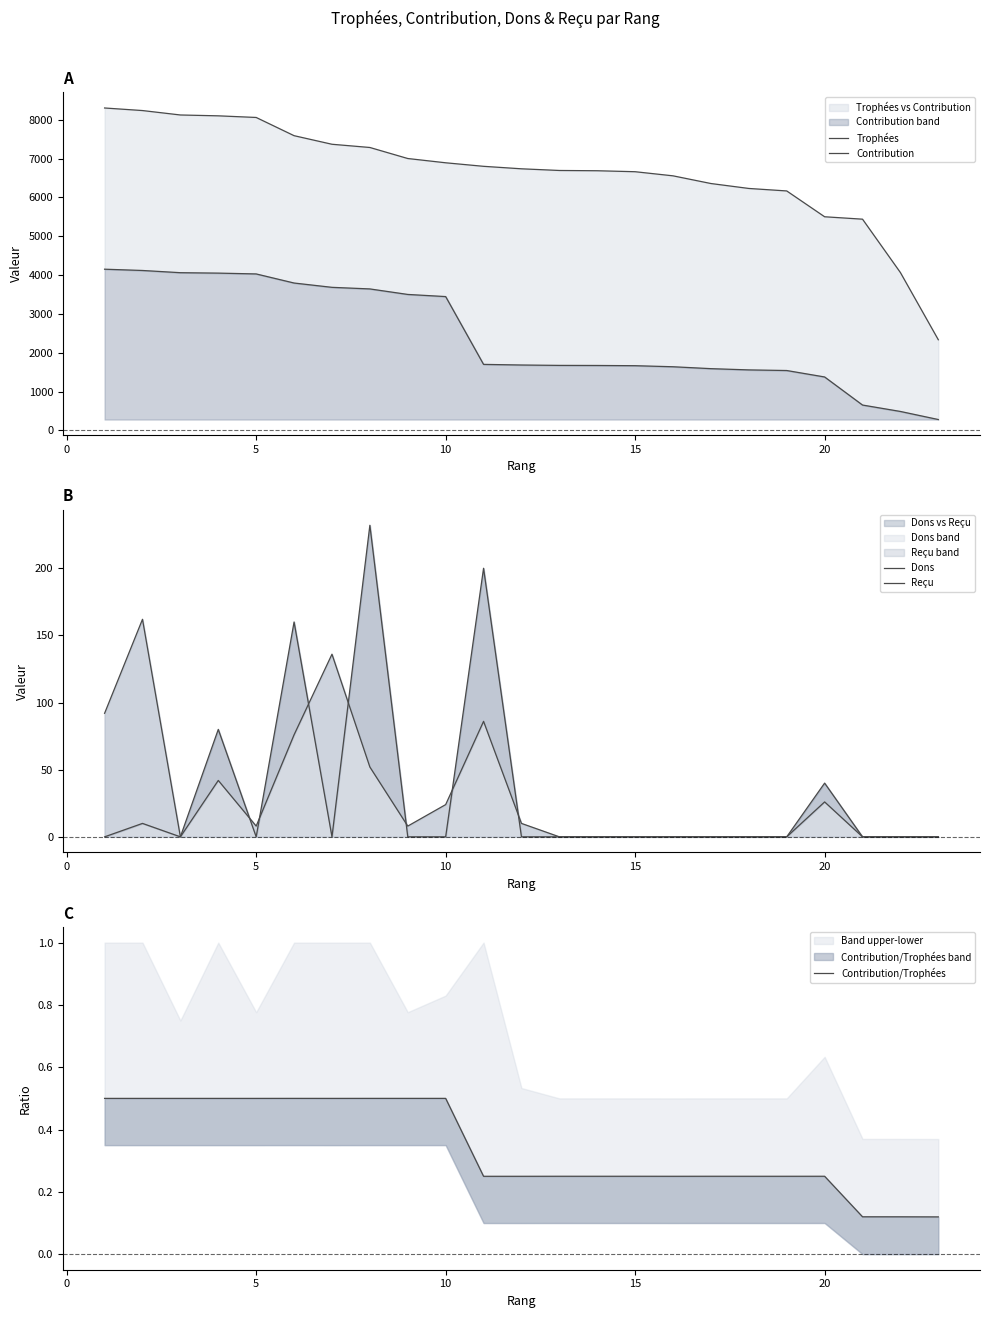

The value of Contribution/Trophées at 5 is 0.1. True or false?

False